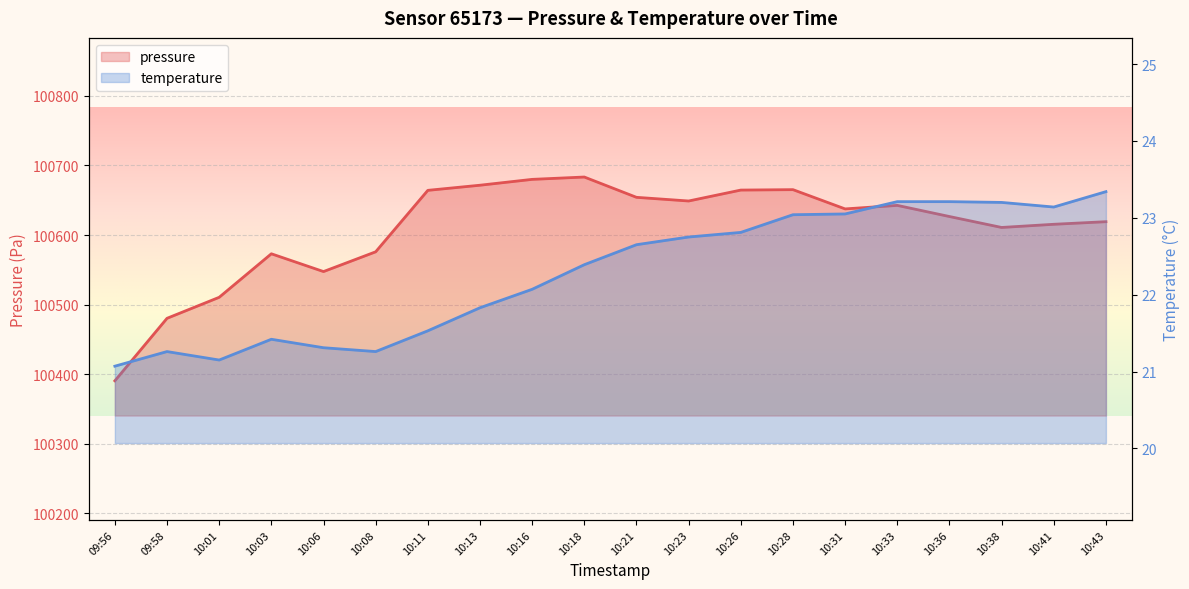

Does the chart display data point markers on the line(s)?

No